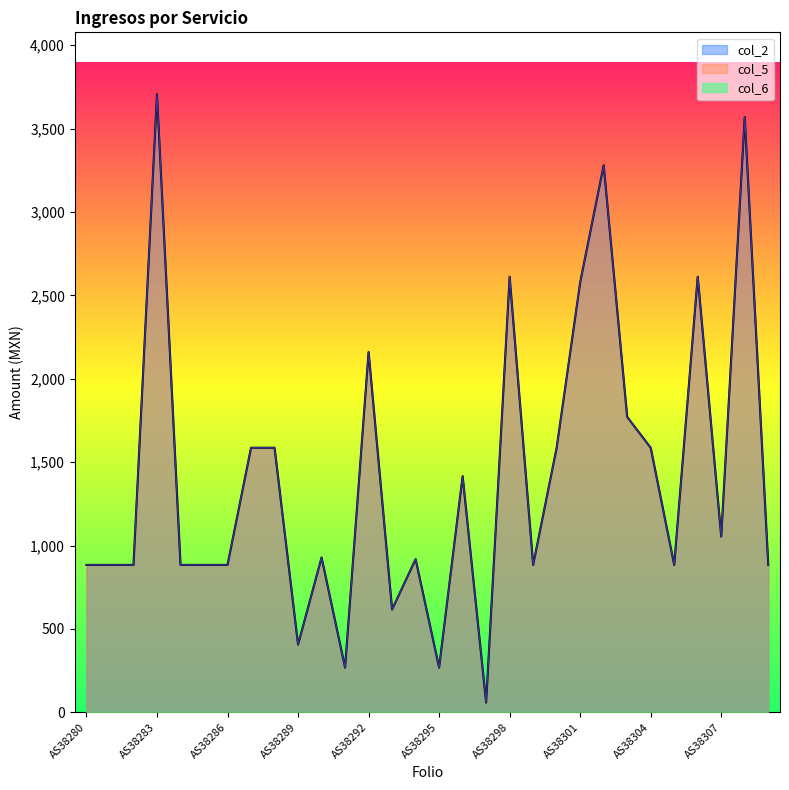

What value does the col_2 series have at AS38296?

1416.0